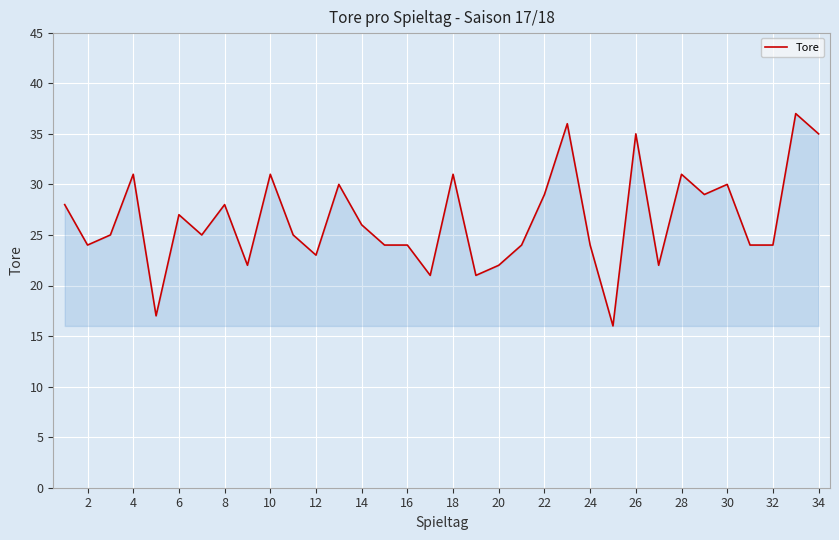

What is the difference between the maximum and minimum values?

21